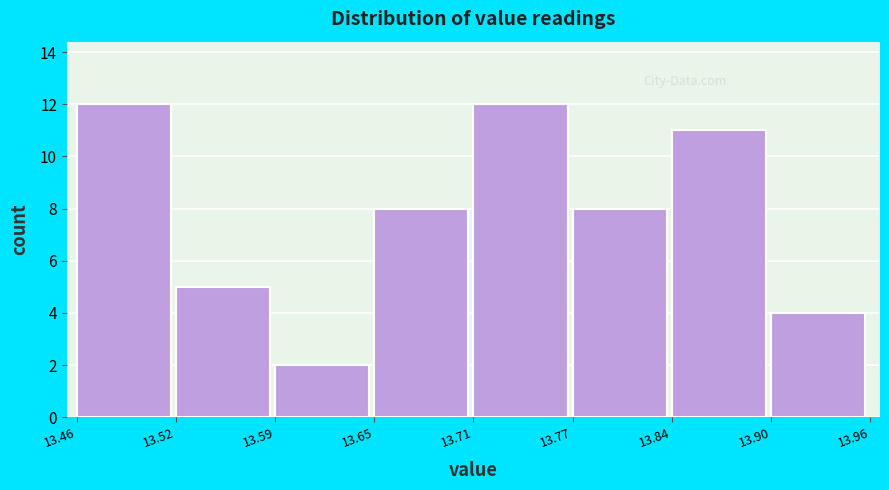

Reading left to right, transcribe this chart: for each bar, give the range it covers on the x-axis and its height. The values are not printed on the chart, so give them approximately, as read against the axis.

13.46 to 13.52: 12
13.52 to 13.59: 5
13.59 to 13.65: 2
13.65 to 13.71: 8
13.71 to 13.77: 12
13.77 to 13.84: 8
13.84 to 13.90: 11
13.90 to 13.96: 4